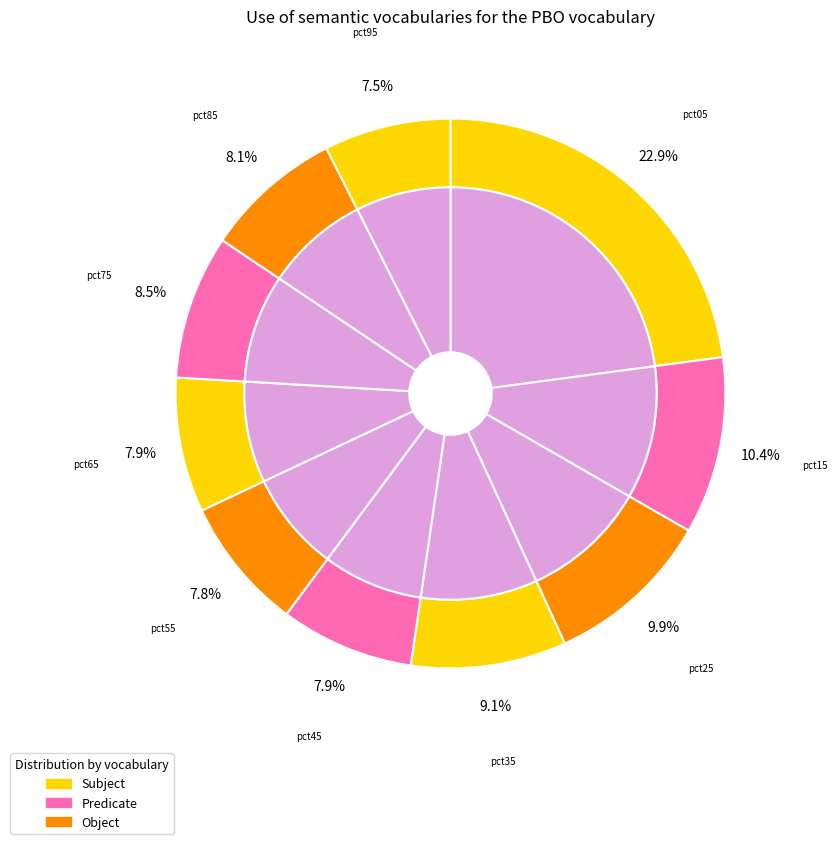

To the nearest percent, what is the combined percentage of pct15 and pct95?

18%